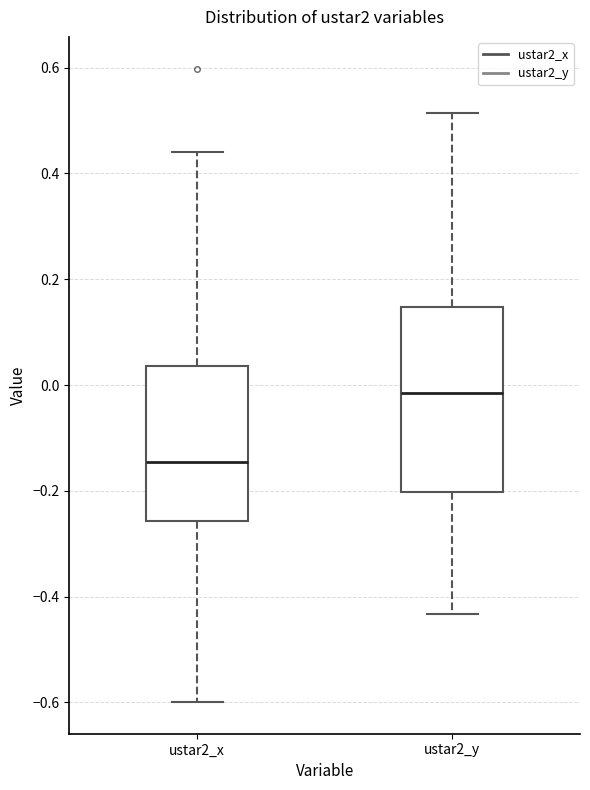

Which box's median line is the highest?

ustar2_y